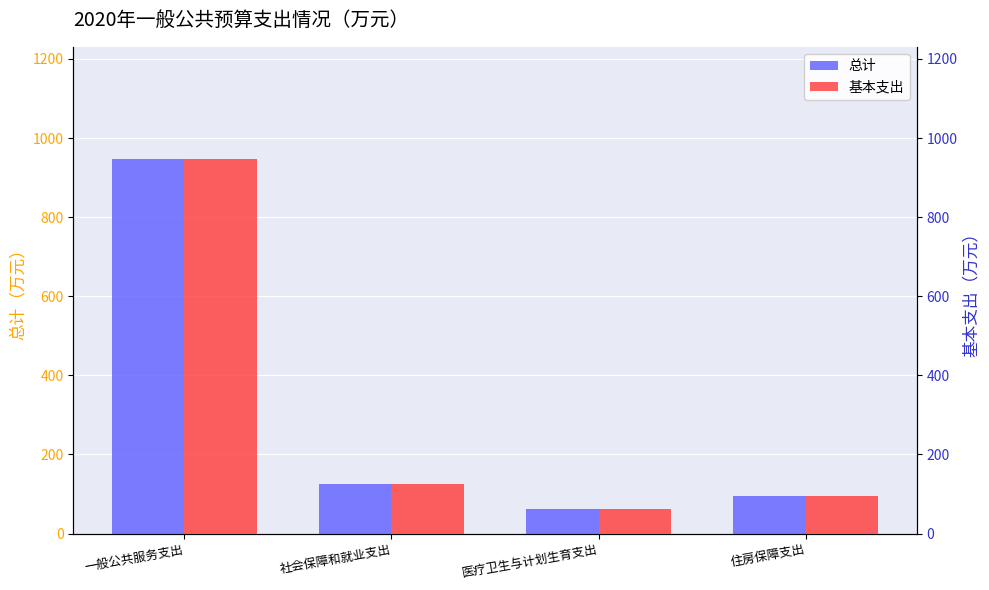

The value of 基本支出 at 医疗卫生与计划生育支出 is 62.6. True or false?

True